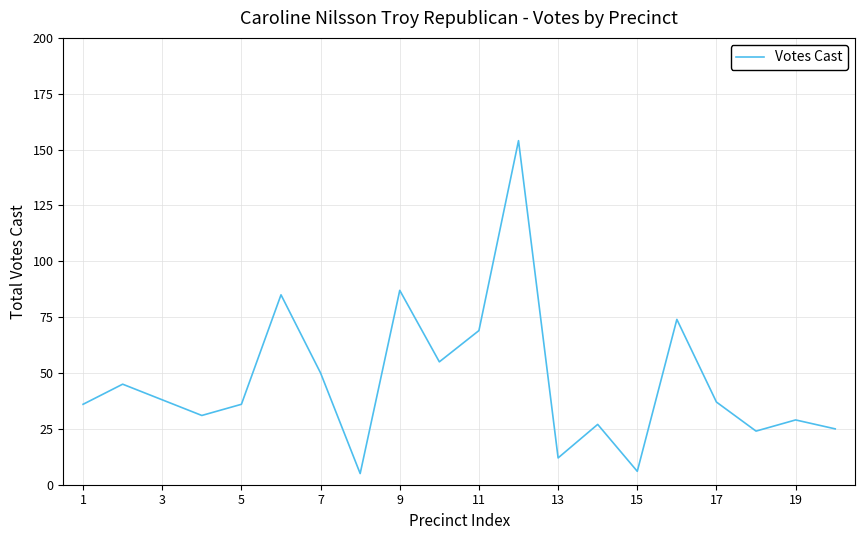

What is the difference between the maximum and minimum values?

149